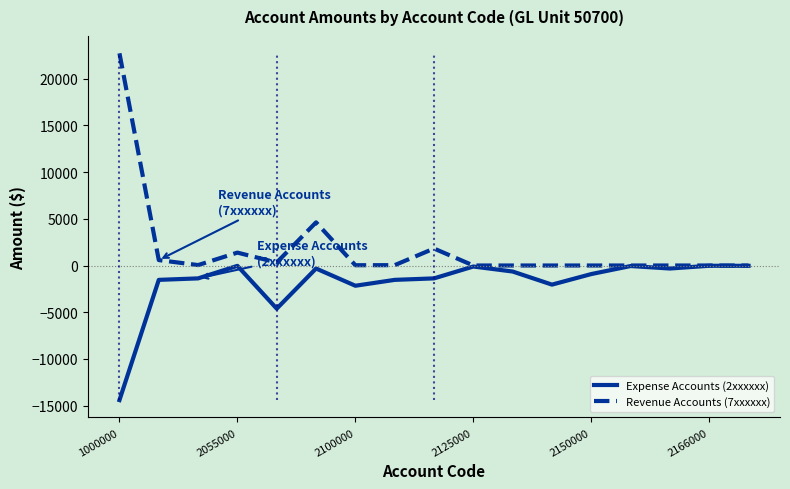

What are all the series names shown in the legend?

Expense Accounts (2xxxxxx), Revenue Accounts (7xxxxxx)